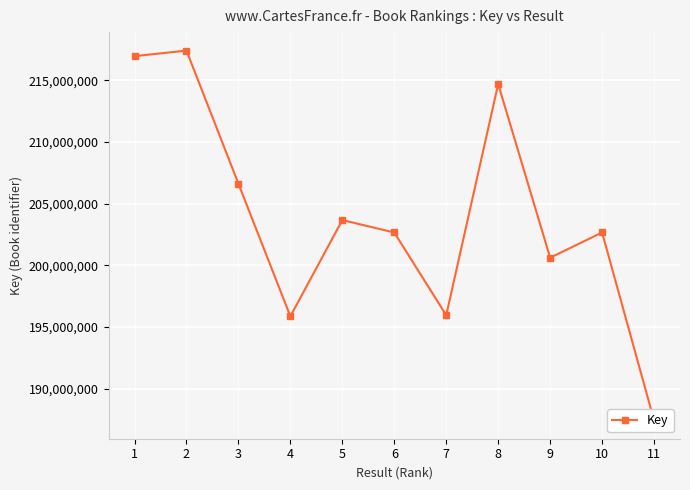

Rank the categories by value from lowest to highest.

11, 4, 7, 9, 10, 6, 5, 3, 8, 1, 2